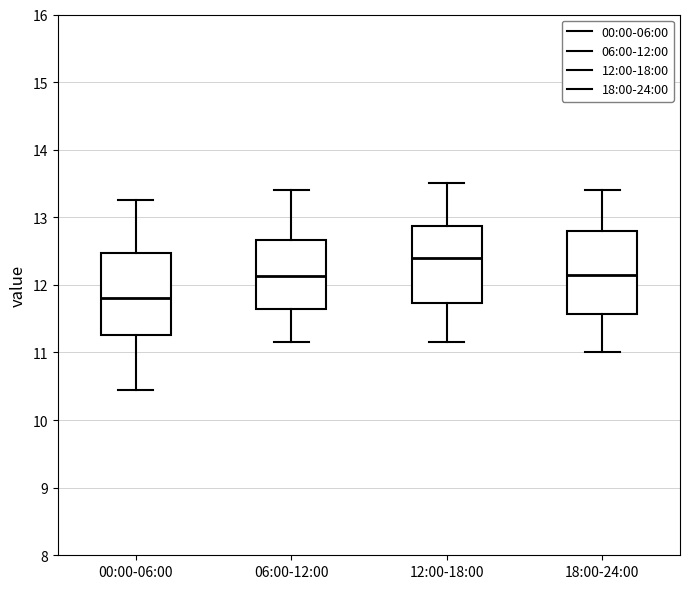

Reading left to right, read every box against the y-axis: the position of its median line, the range the box covers, and the ends of its whiskers. The values are not printed on the chart, so give them approximately, as read against the axis.

00:00-06:00: median 11.8, box 11.3 to 12.5, whiskers 10.5 to 13.3
06:00-12:00: median 12.1, box 11.6 to 12.7, whiskers 11.2 to 13.4
12:00-18:00: median 12.4, box 11.7 to 12.9, whiskers 11.2 to 13.5
18:00-24:00: median 12.2, box 11.6 to 12.8, whiskers 11.0 to 13.4